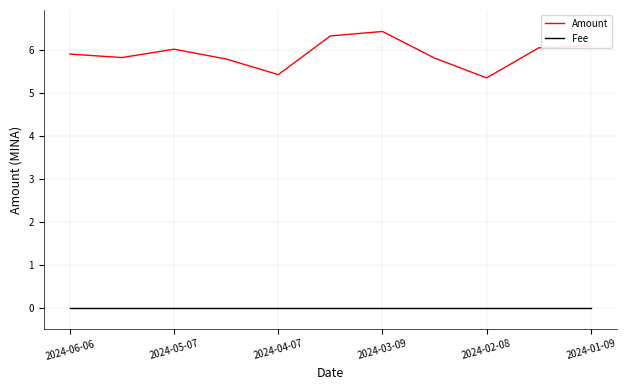

True or false: Amount and Fee cross at least once.

False